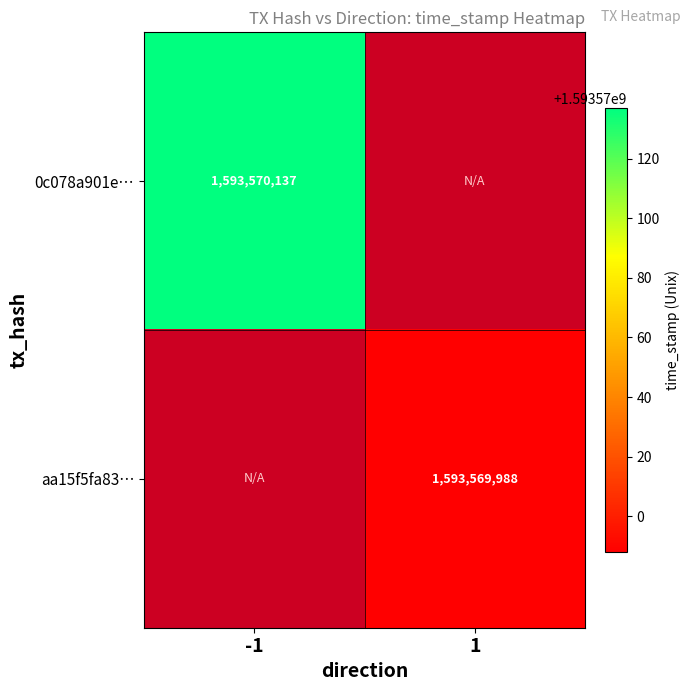

Between direction_-1 and direction_1, which is larger?

direction_-1